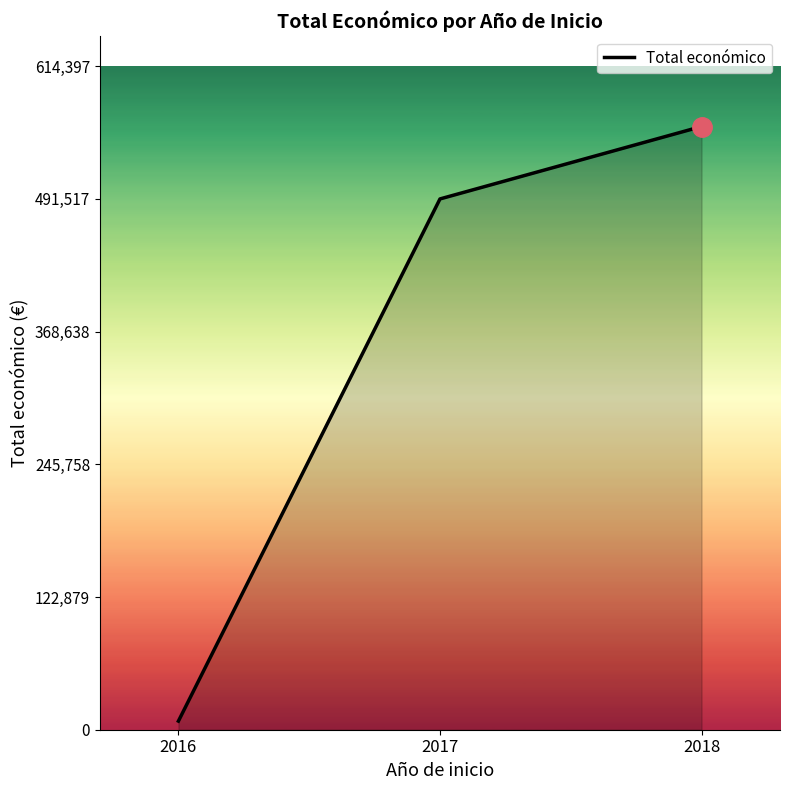

How many values are between 7980 and 558543?

3